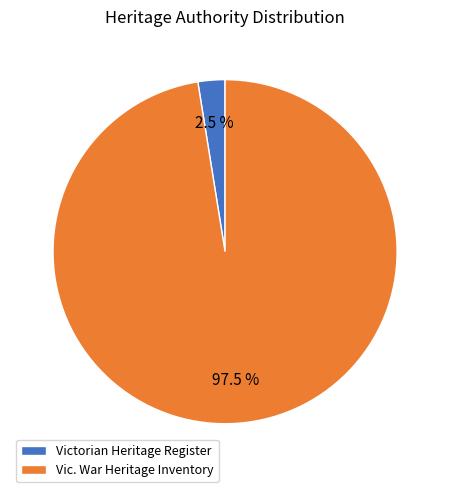

What is the total percentage of Victorian Heritage Register and Vic. War Heritage Inventory?

100.0%